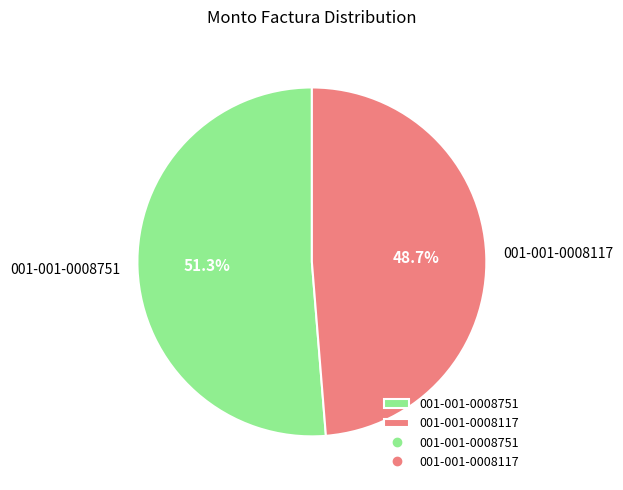

Approximately how many times larger is the value at 001-001-0008751 compared to 001-001-0008117?

1.1